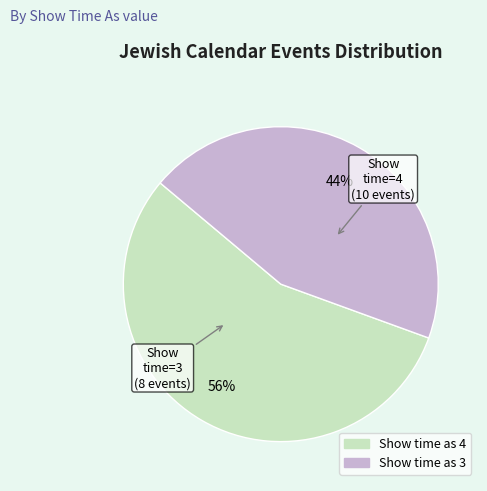

Is there any slice that represents more than half of the pie?

Yes